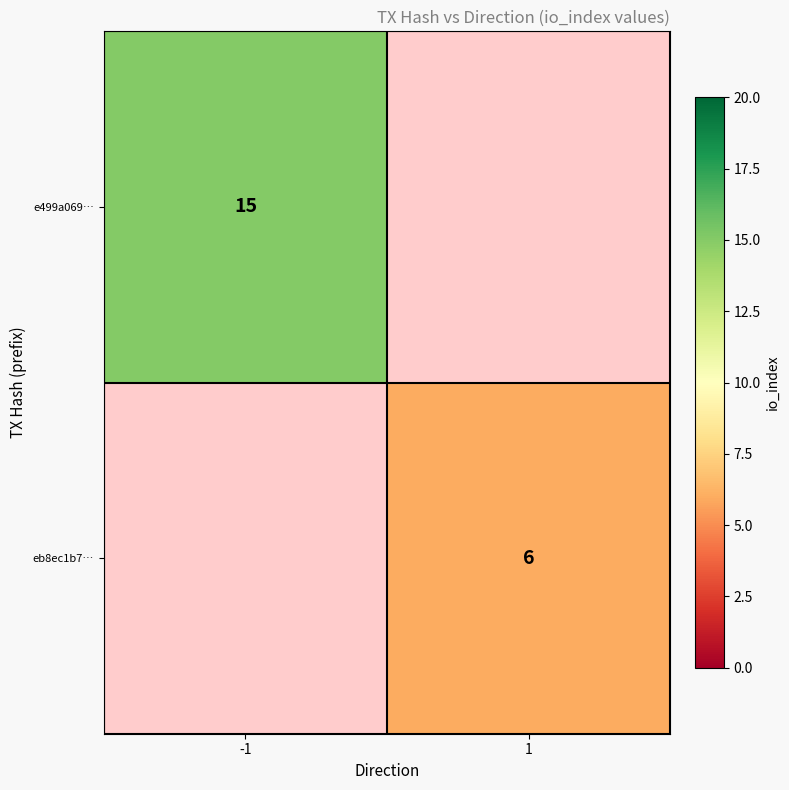

Is the value of e499a069… at -1 greater than the value of eb8ec1b7… at 1?

Yes